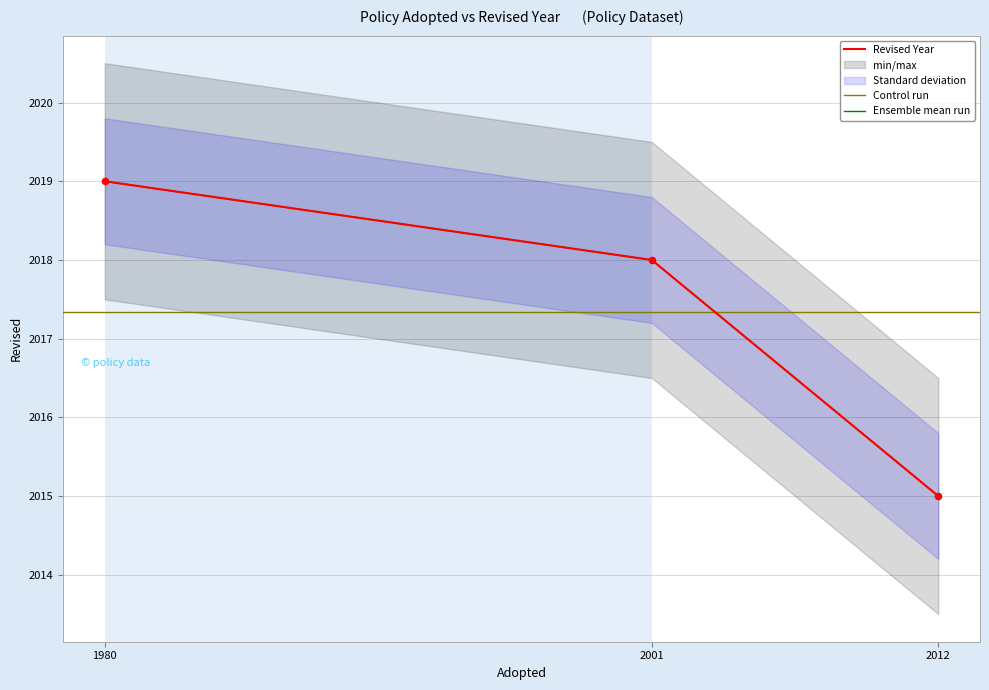

Approximately how many times larger is the value at 2012 compared to 1980?

1.0